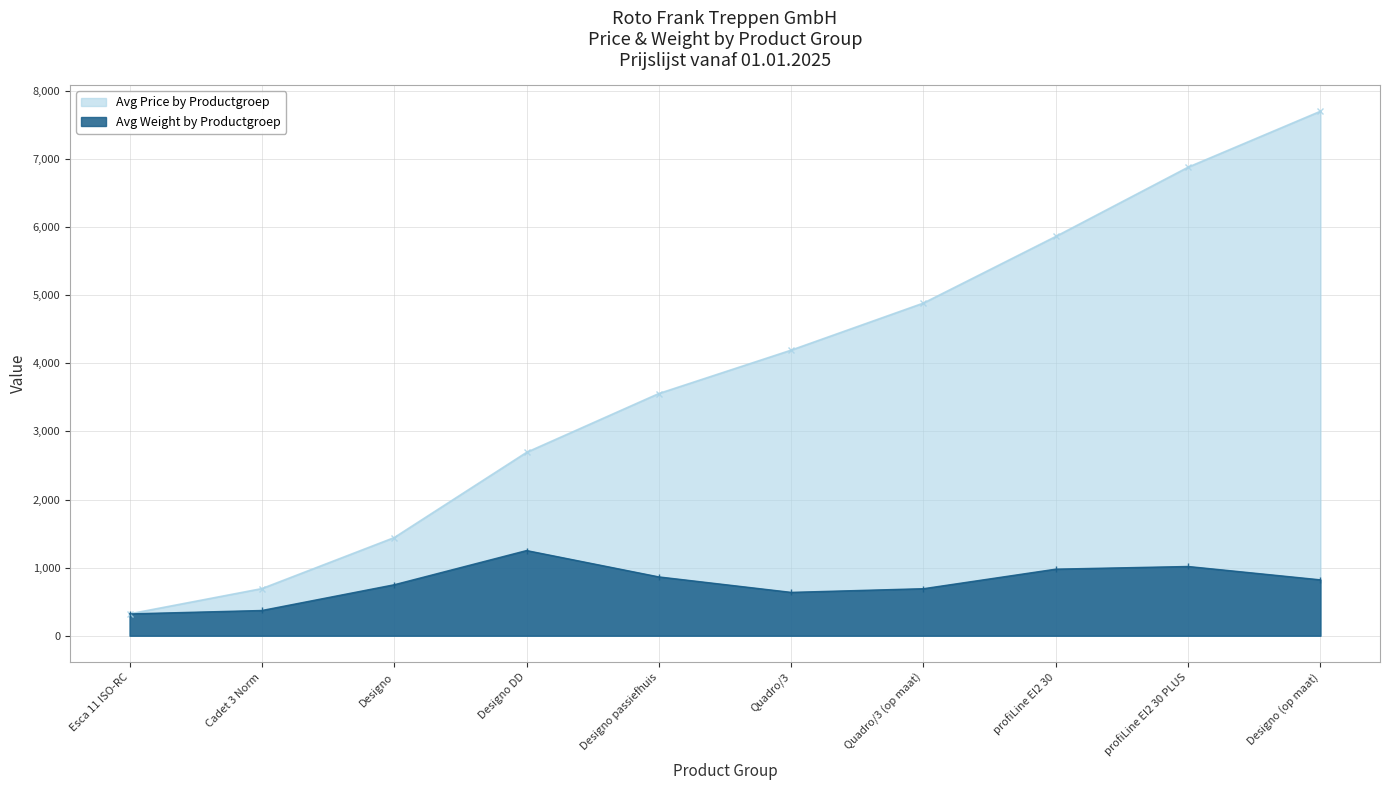

Where is the first local maximum for Avg Weight by Productgroep?

Designo DD